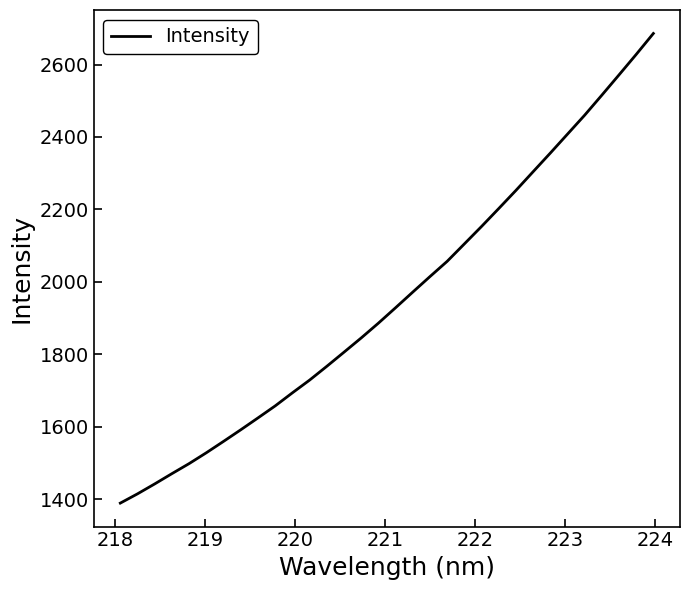

What is the maximum value shown in the chart?

2685.7